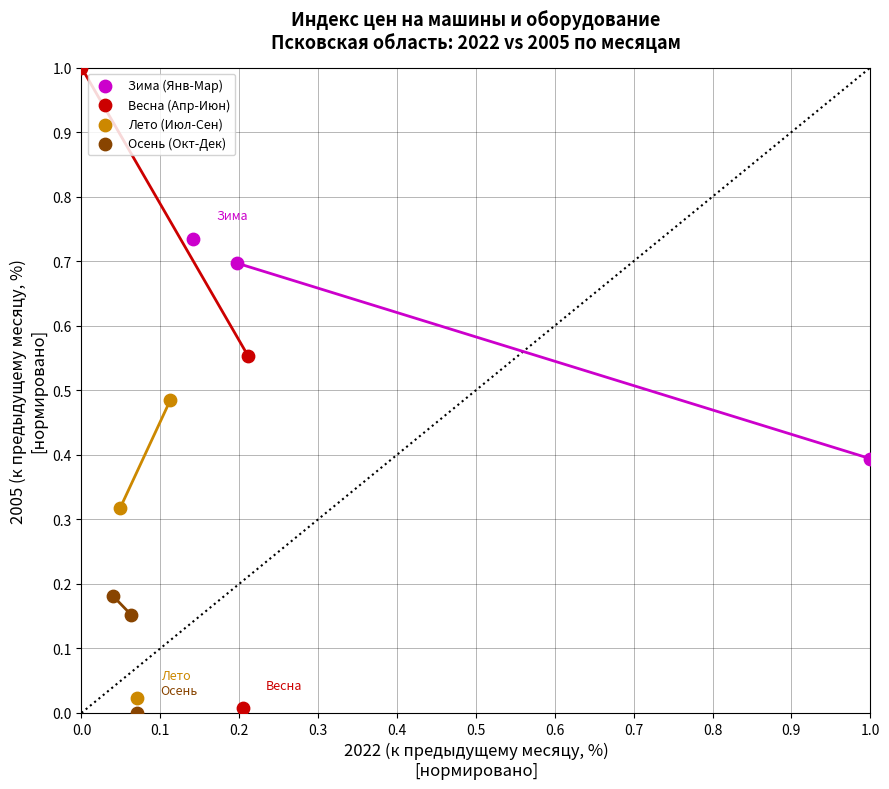

Which series has the widest spread of Y values?

Весна (Апр-Июн)